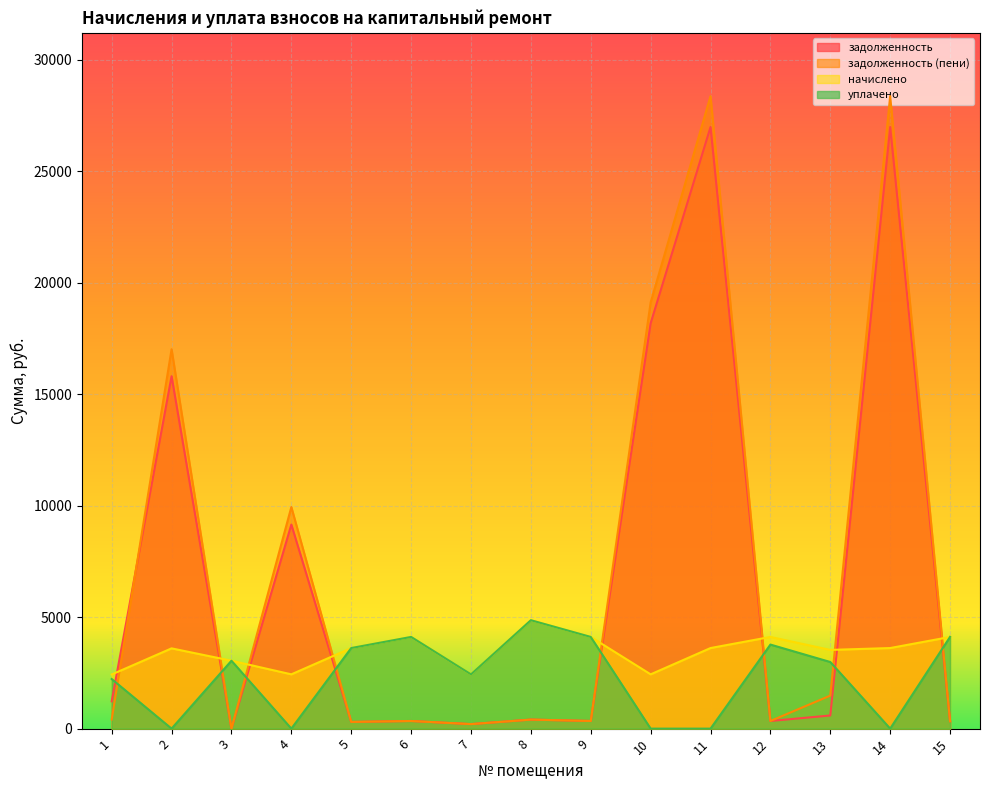

What are all the series names shown in the legend?

задолженность, задолженность (пени), начислено, уплачено